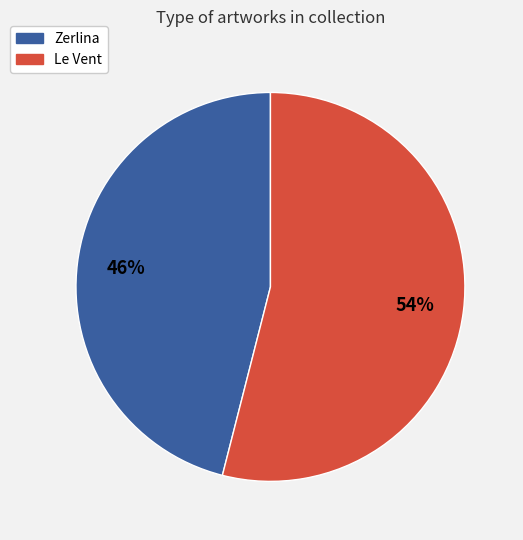

Is it true that Zerlina is 46% of the pie?

True